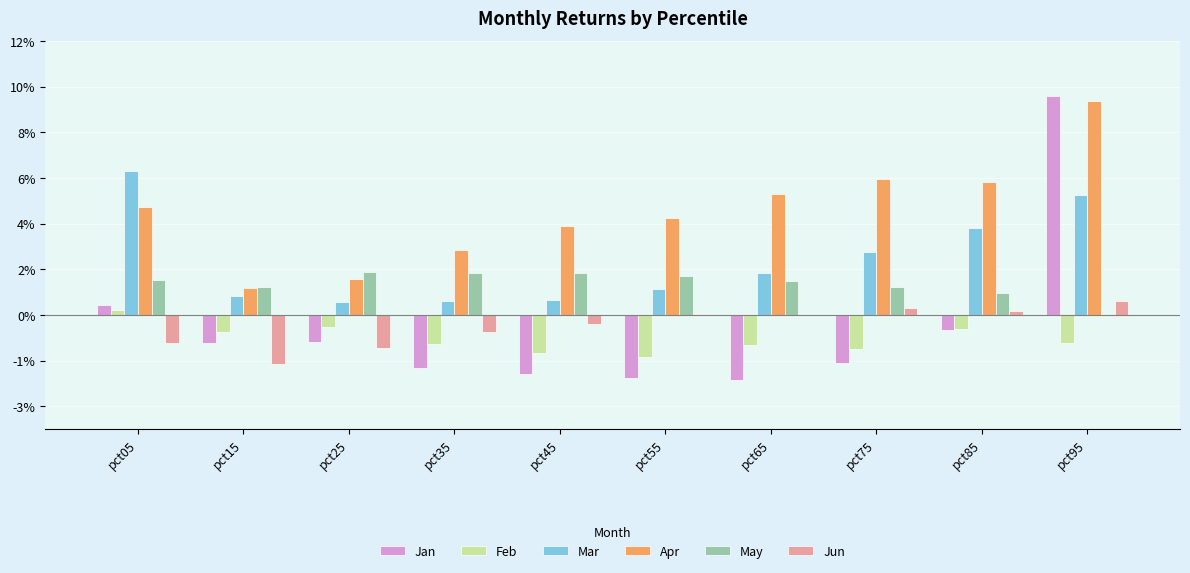

Is it true that Feb equals -0.0 at pct45?

False